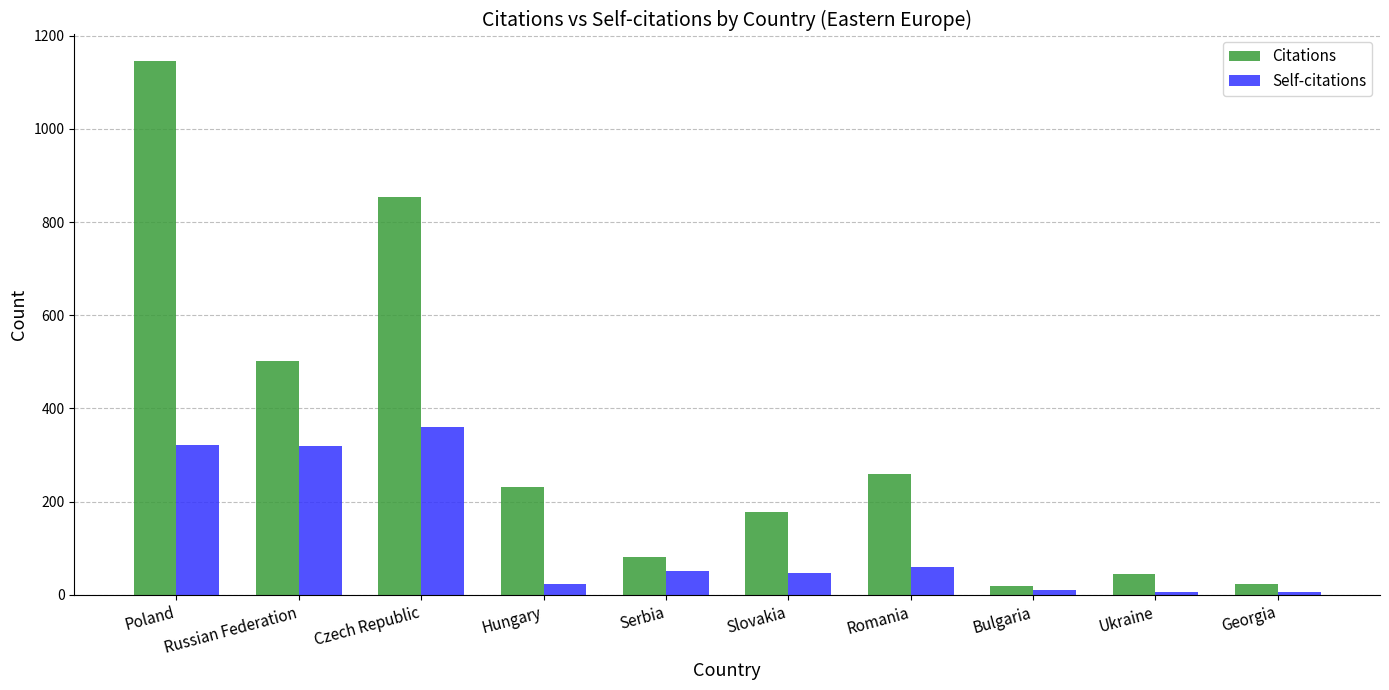

What are all the series names shown in the legend?

Citations, Self-citations